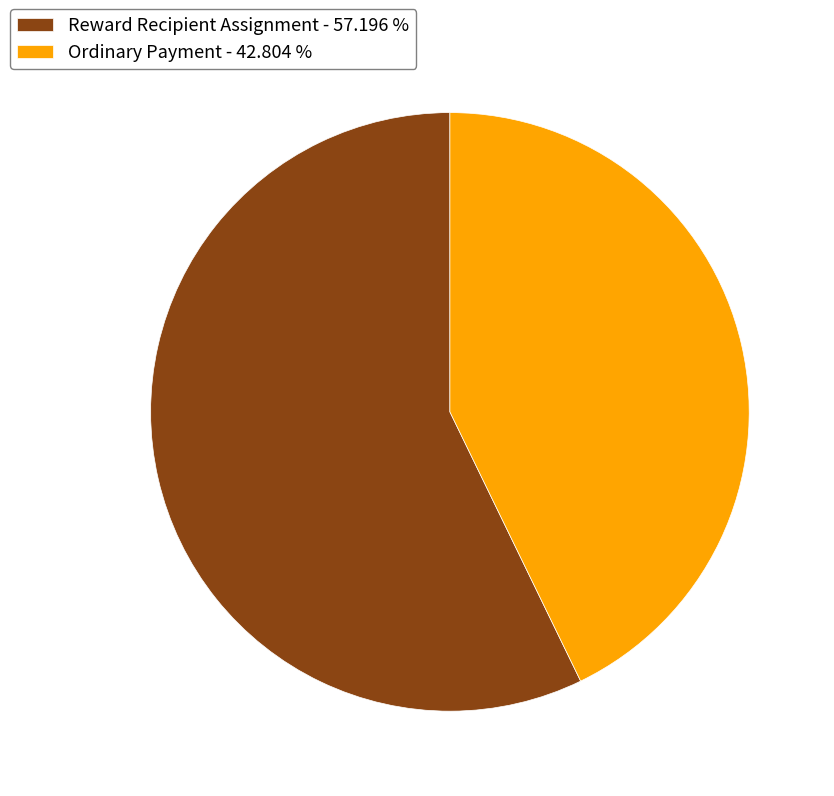

How many slices are in this pie chart?

2